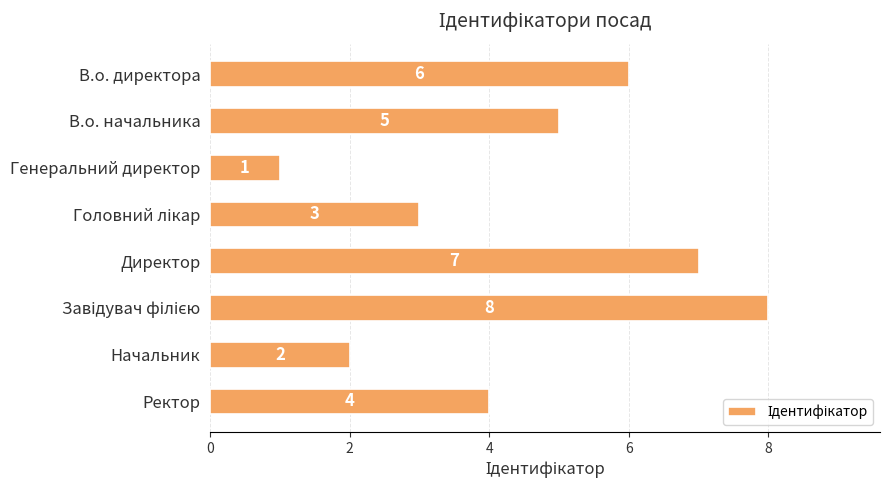

What is the value of the 6th bar from the top?

8